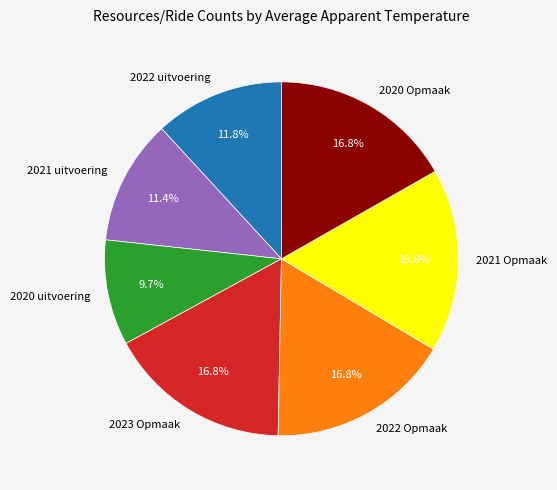

To the nearest percent, what is the difference between the 2020 Opmaak and 2021 uitvoering slice percentages?

5%